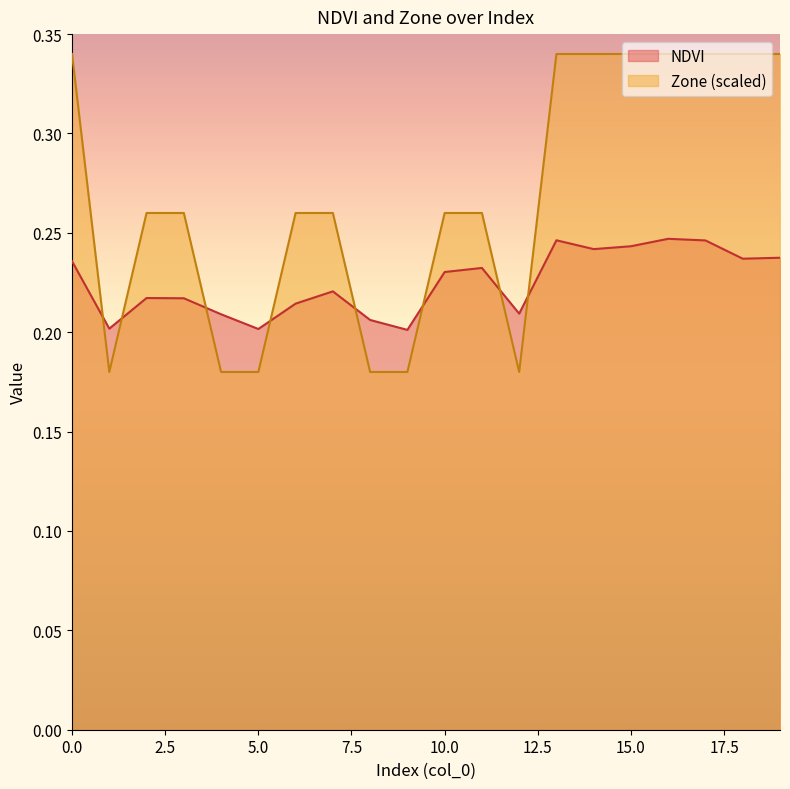

How many lines are shown in the chart?

2